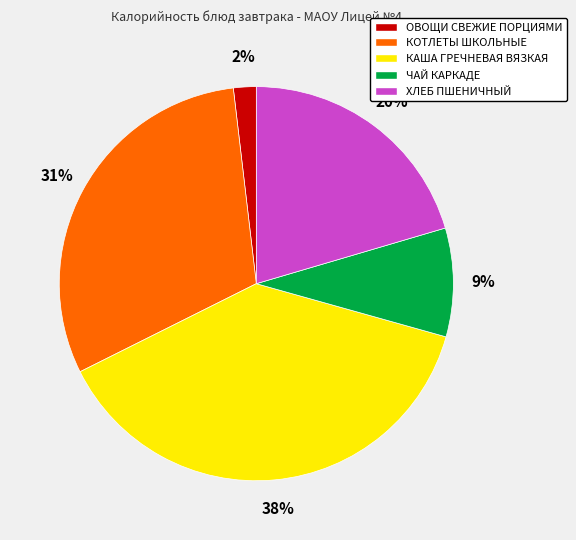

Do ОВОЩИ СВЕЖИЕ ПОРЦИЯМИ and ХЛЕБ ПШЕНИЧНЫЙ together represent more than half of the pie?

No